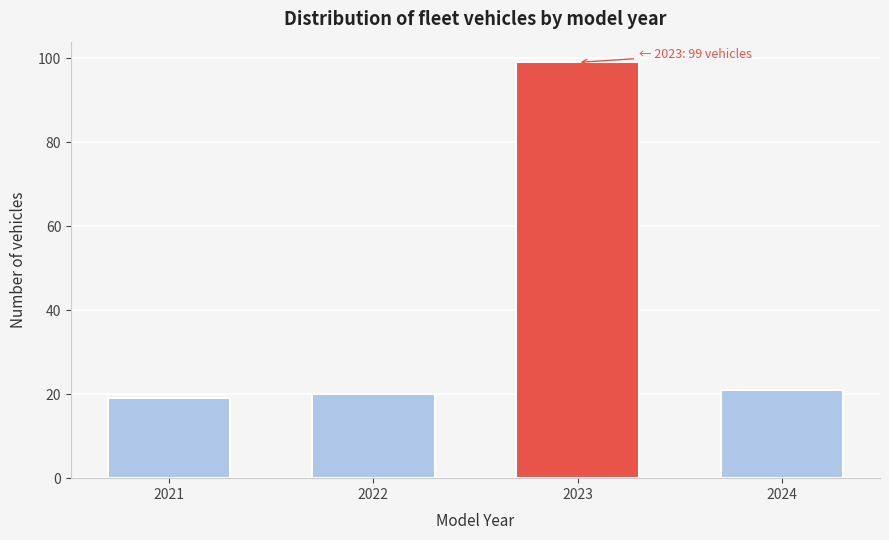

Reading left to right, transcribe all the data shown in this chart.

2021=19	2022=20	2023=99	2024=21